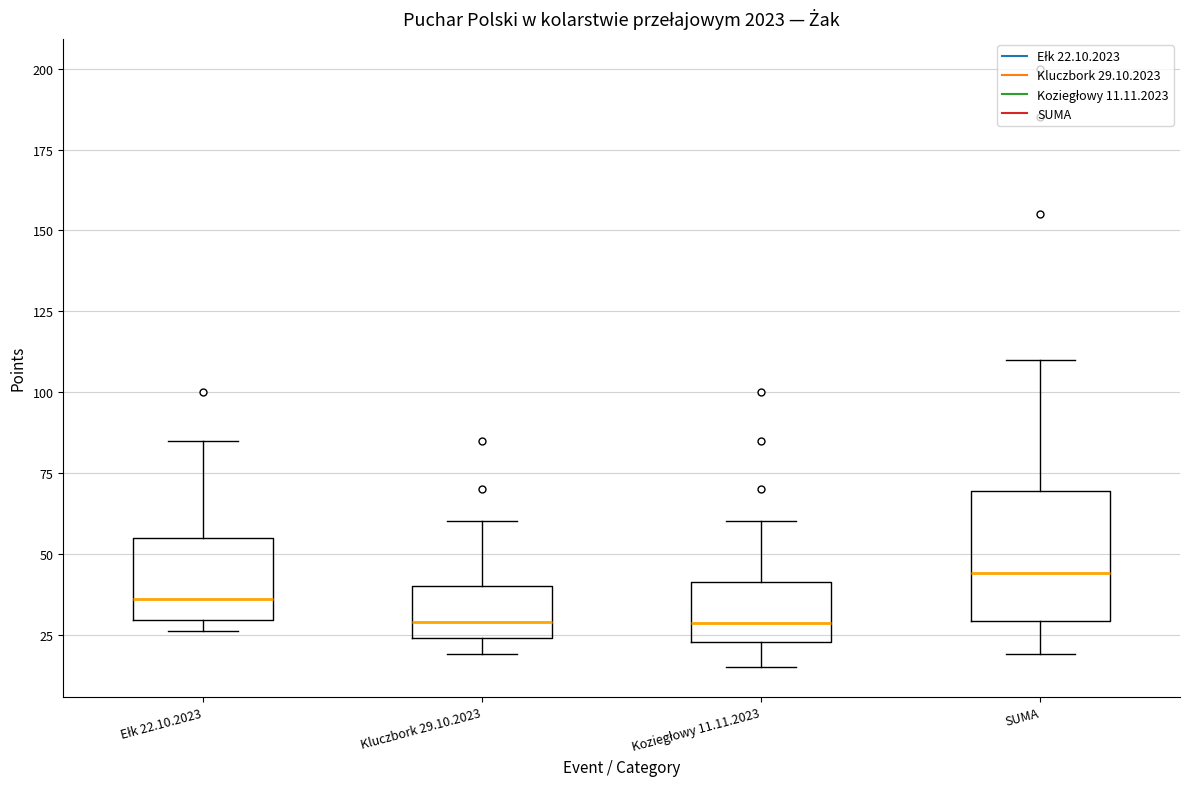

Where is the upper edge of the box for Ełk 22.10.2023 on the y-axis? The values are not printed on the chart, so give them approximately, as read against the axis.

55